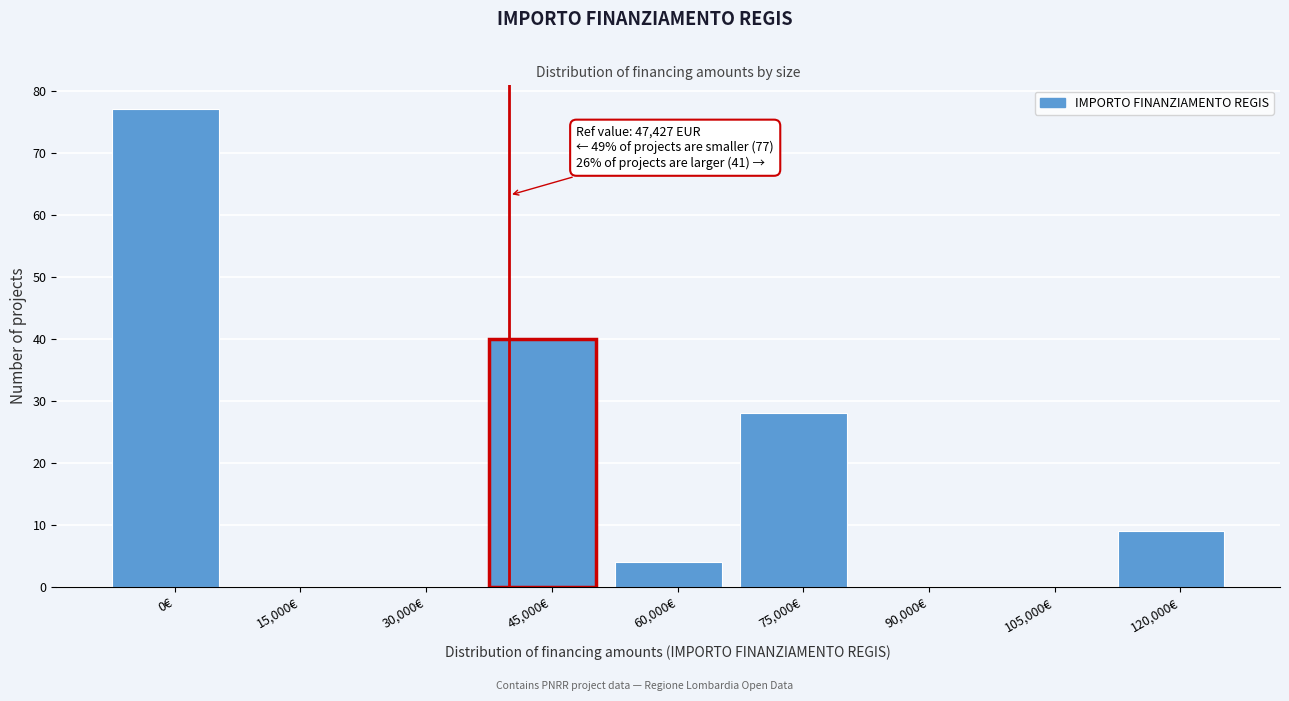

Reading left to right, transcribe all the data shown in this chart.

0€=77	15,000€=0	30,000€=0	45,000€=40	60,000€=4	75,000€=28	90,000€=0	105,000€=0	120,000€=9